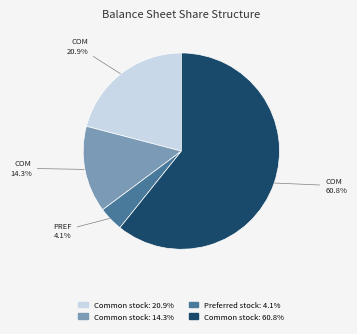

Is there a majority slice in this chart?

Yes